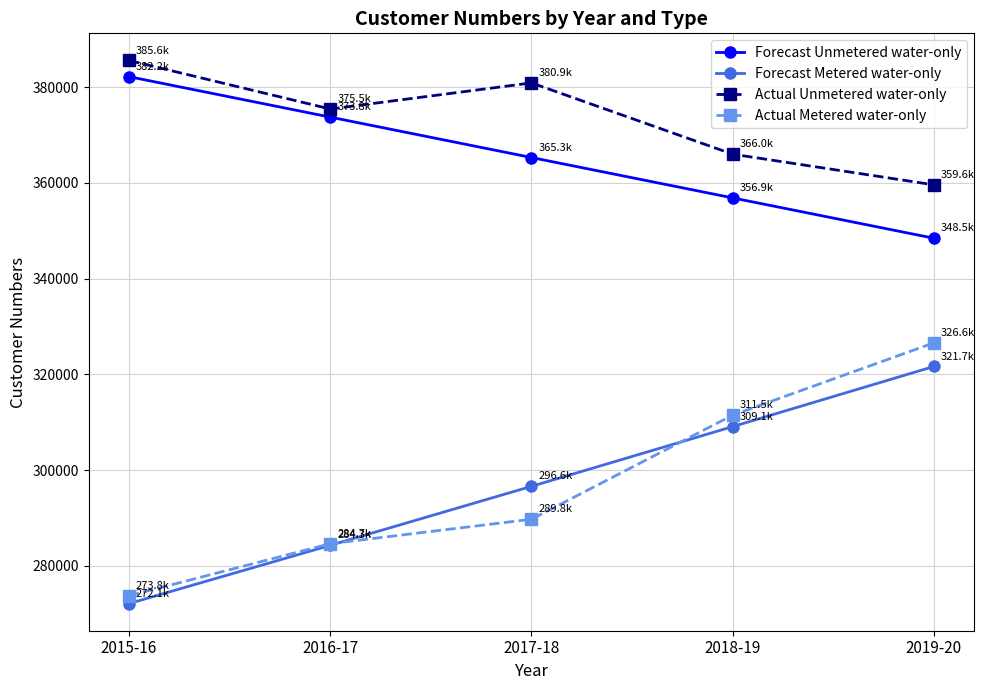

What is the approximate value of Forecast Metered water-only at 2015-16?

272142.8